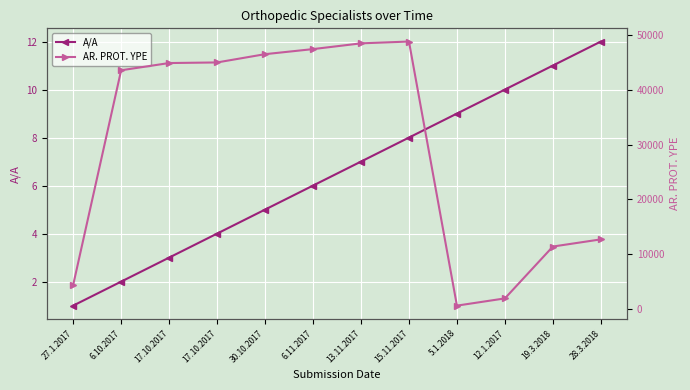

True or false: AR. PROT. YPE has a value of 44932 at 17.10.2017.

True